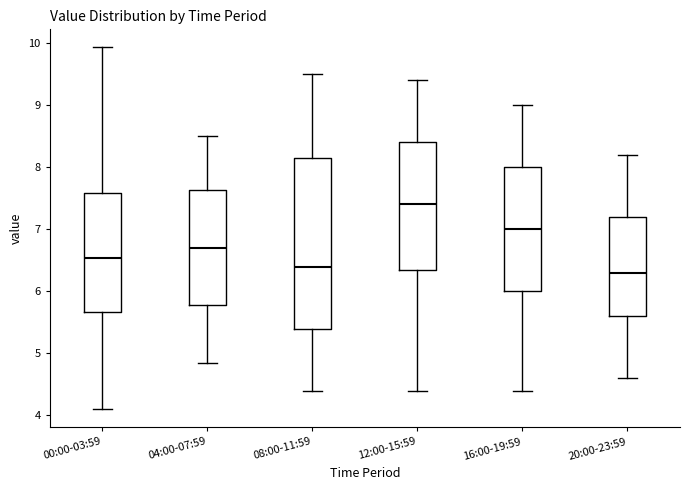

Reading left to right, transcribe this box plot: for each box, give where its median line is, the range the box spans, and where its two whiskers end, as read against the y-axis. The values are not printed on the chart, so give them approximately, as read against the axis.

00:00-03:59: median 6.5, box 5.7 to 7.6, whiskers 4.1 to 9.9
04:00-07:59: median 6.7, box 5.8 to 7.6, whiskers 4.9 to 8.5
08:00-11:59: median 6.4, box 5.4 to 8.2, whiskers 4.4 to 9.5
12:00-15:59: median 7.4, box 6.4 to 8.4, whiskers 4.4 to 9.4
16:00-19:59: median 7.0, box 6.0 to 8.0, whiskers 4.4 to 9.0
20:00-23:59: median 6.3, box 5.6 to 7.2, whiskers 4.6 to 8.2